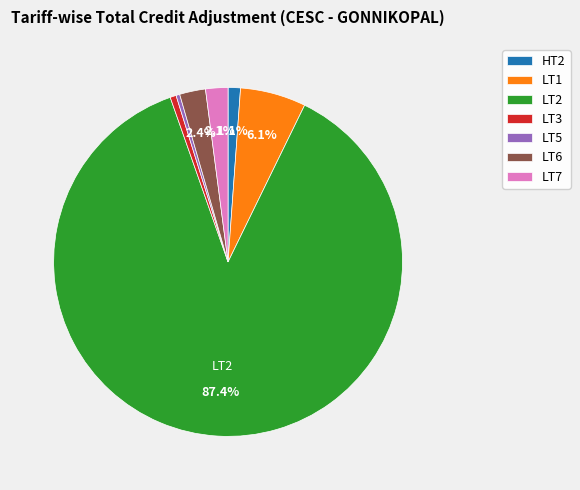

How many segments does this pie chart have?

7